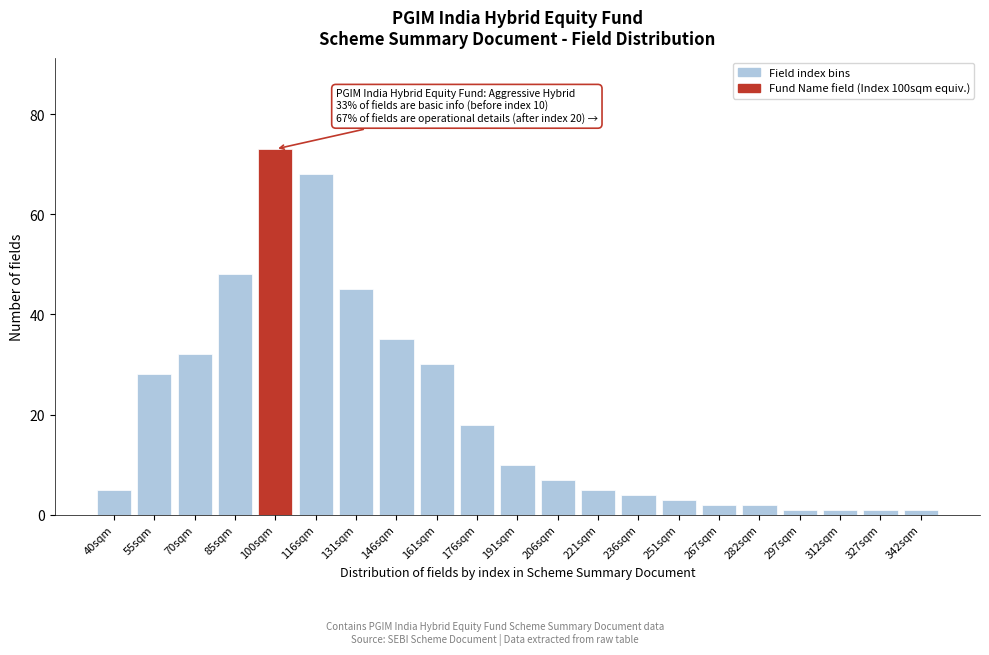

Reading left to right, what are all the values shown in this chart?

5	28	32	48	73	68	45	35	30	18	10	7	5	4	3	2	2	1	1	1	1